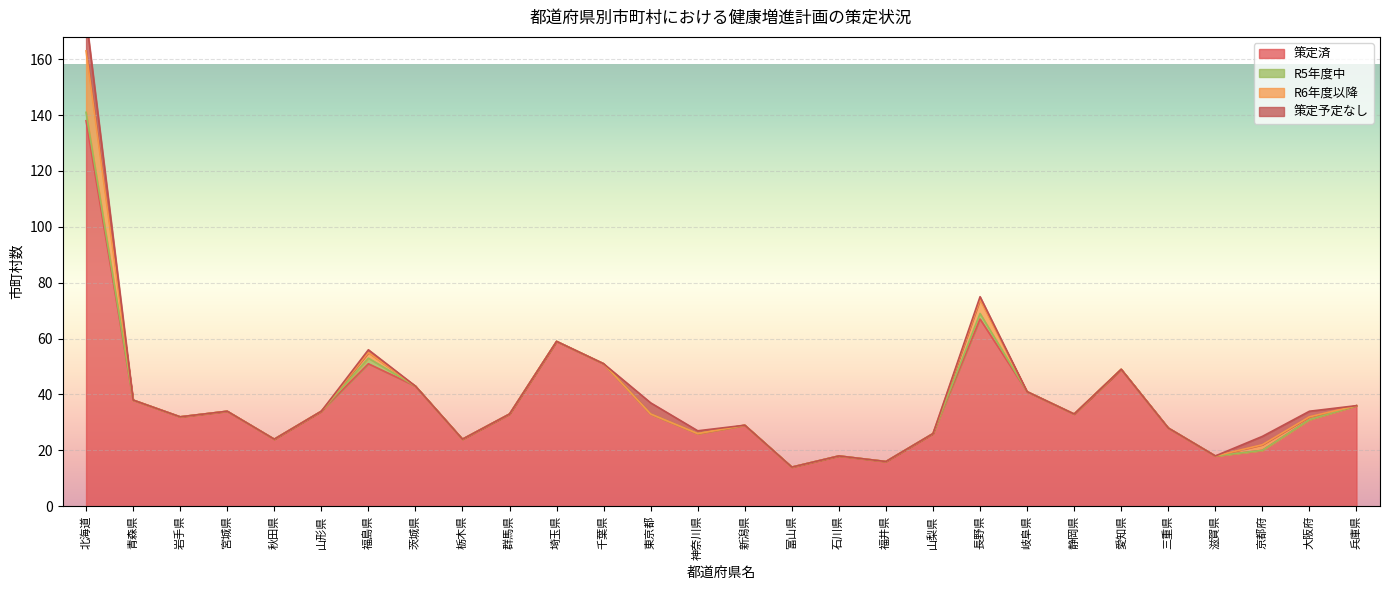

True or false: R6年度以降 and 策定予定なし cross at least once.

False